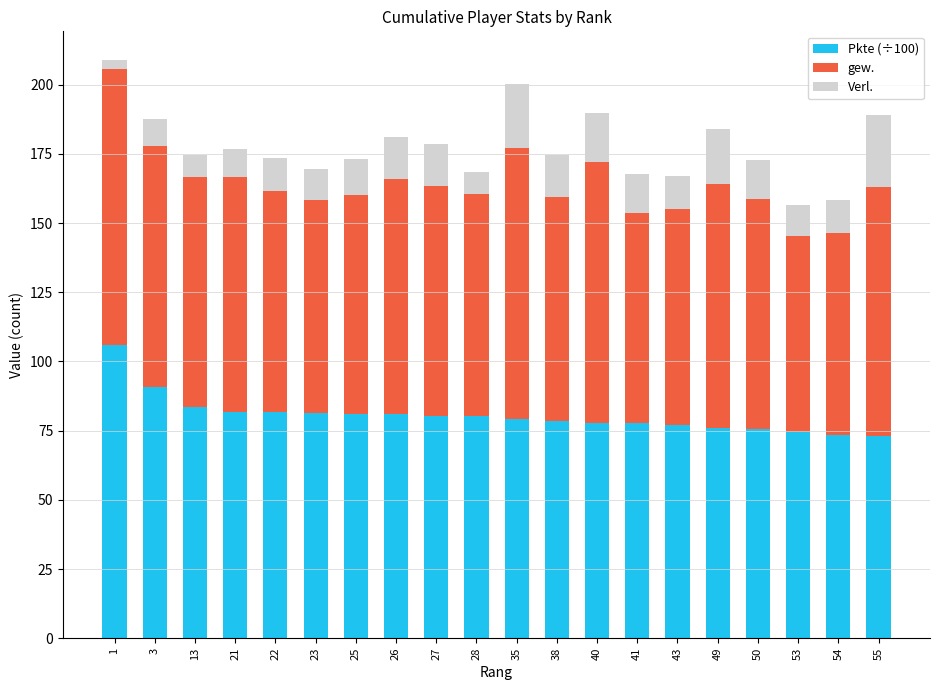

Is it true that Pkte (÷100) equals 105.8 at 1?

True